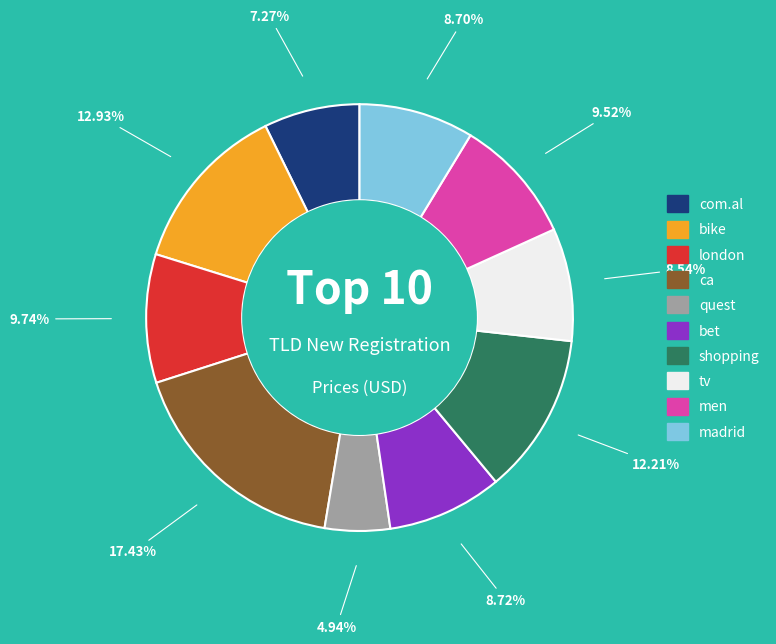

What is the ratio of the value at tv to the value at quest?

1.7